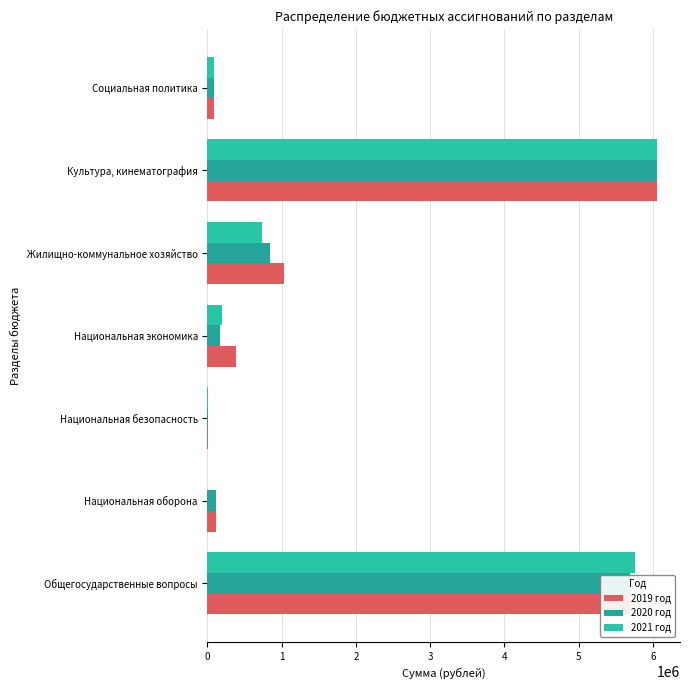

What is the sum of all 2021 год values?

12839390.5